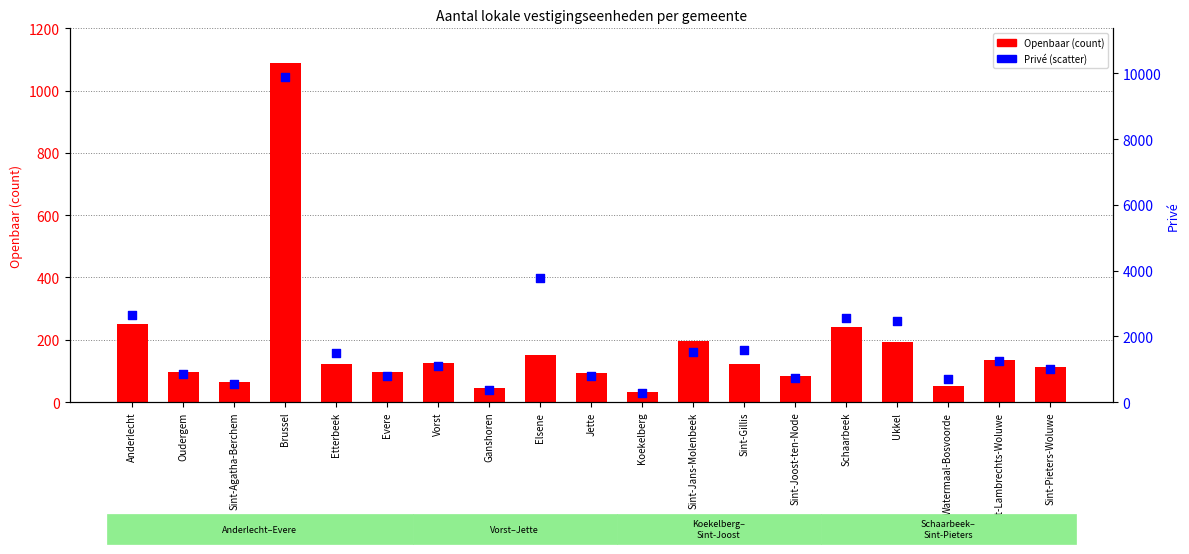

Which series has the largest total across all categories?

Privé